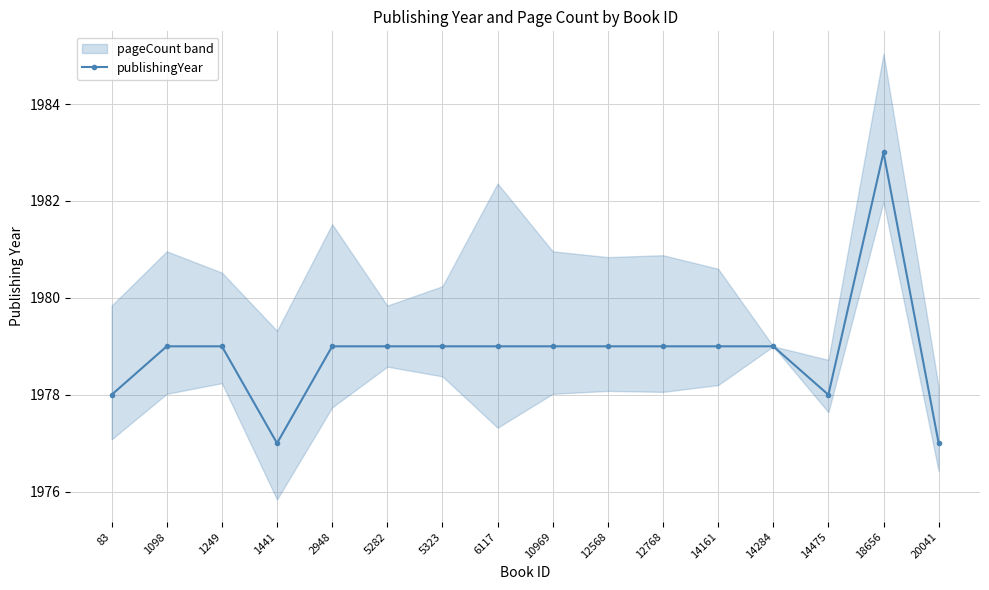

Reading right to left, transcribe all the data shown in this chart.

20041=1977	18656=1983	14475=1978	14284=1979	14161=1979	12768=1979	12568=1979	10969=1979	6117=1979	5323=1979	5282=1979	2948=1979	1441=1977	1249=1979	1098=1979	83=1978